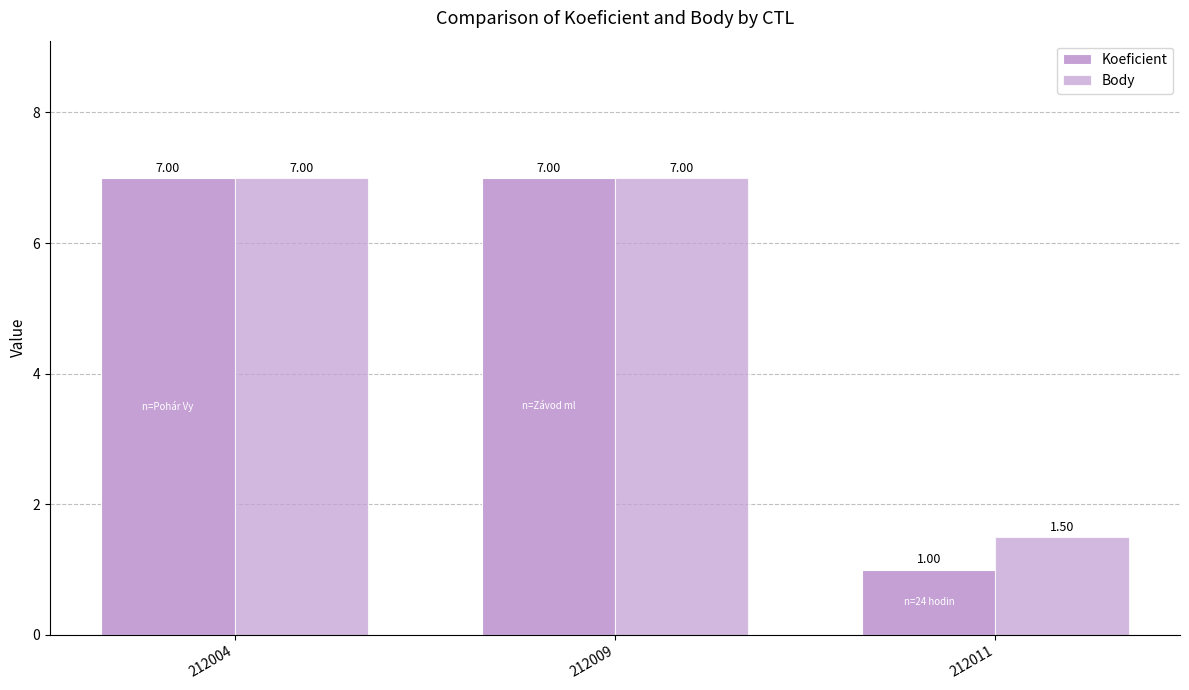

Are the bars grouped side by side (vs. stacked)?

Yes